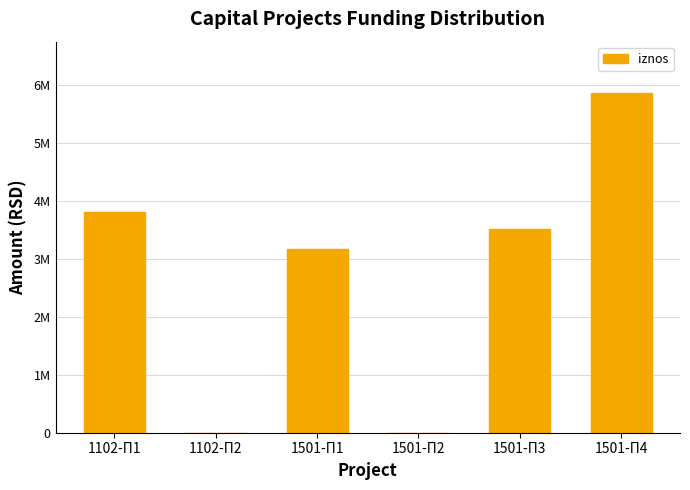

What position from the right is 1501-П1?

4